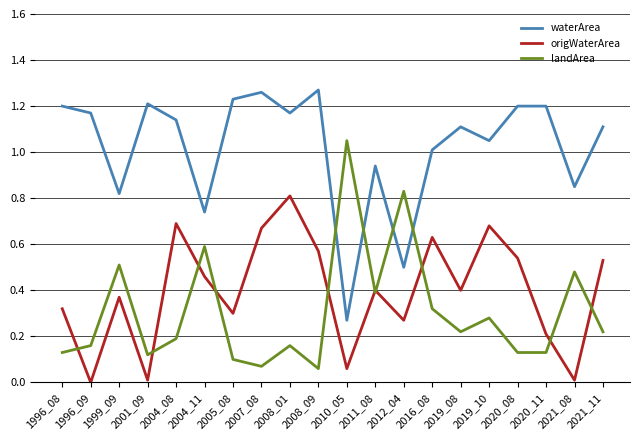

Is the value of origWaterArea at 2001_09 greater than the value of waterArea at 2016_08?

No